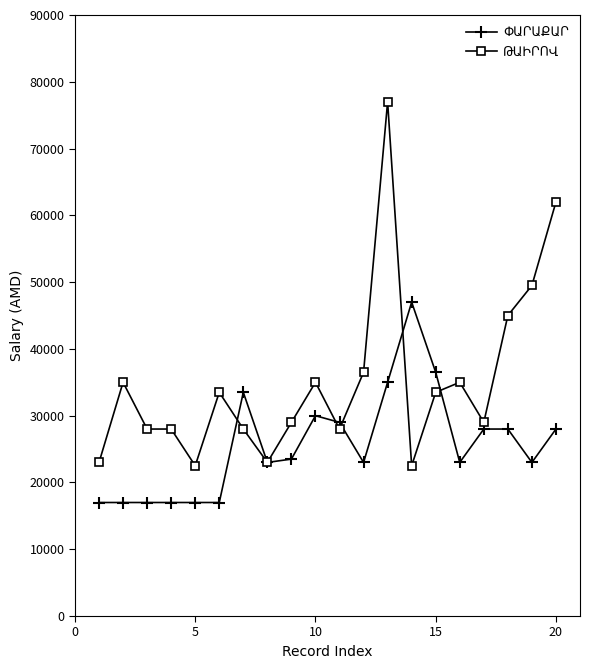

What is the maximum value shown in the chart?

77000